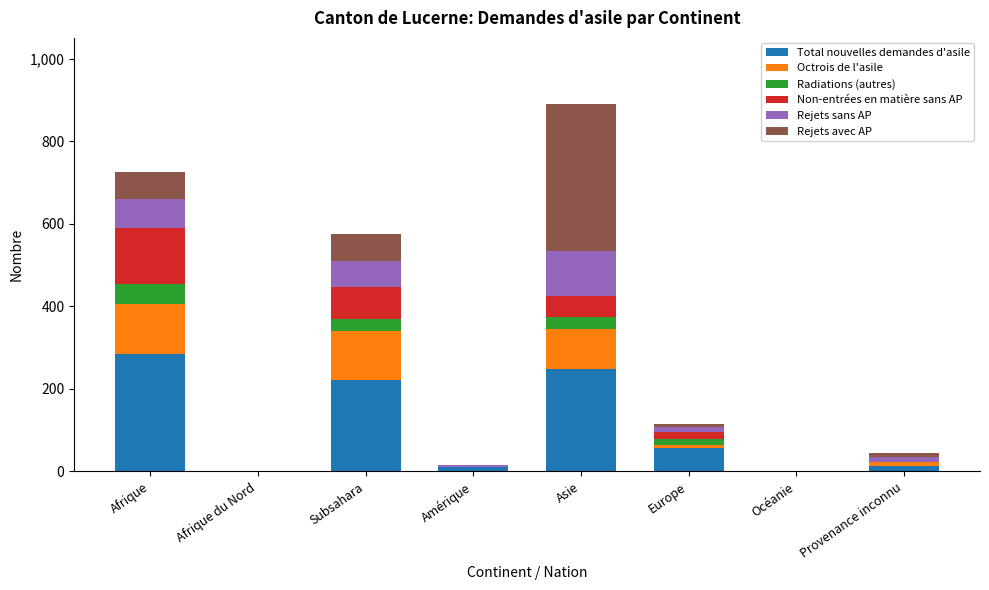

At which label does Total nouvelles demandes d'asile reach its peak?

Afrique